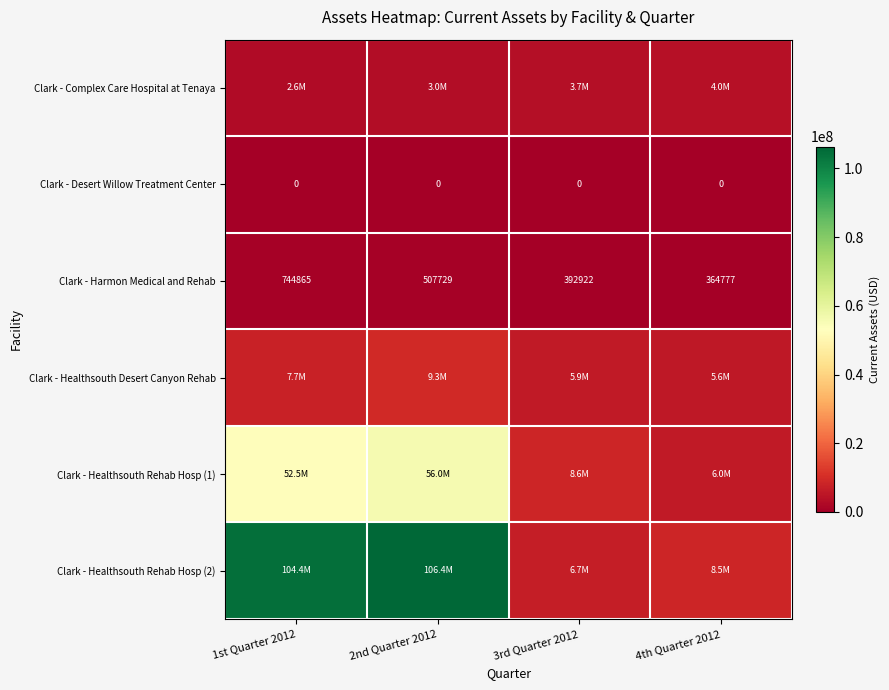

True or false: Clark - Harmon Medical and Rehab has a value of 307718 at 1st Quarter 2012.

False